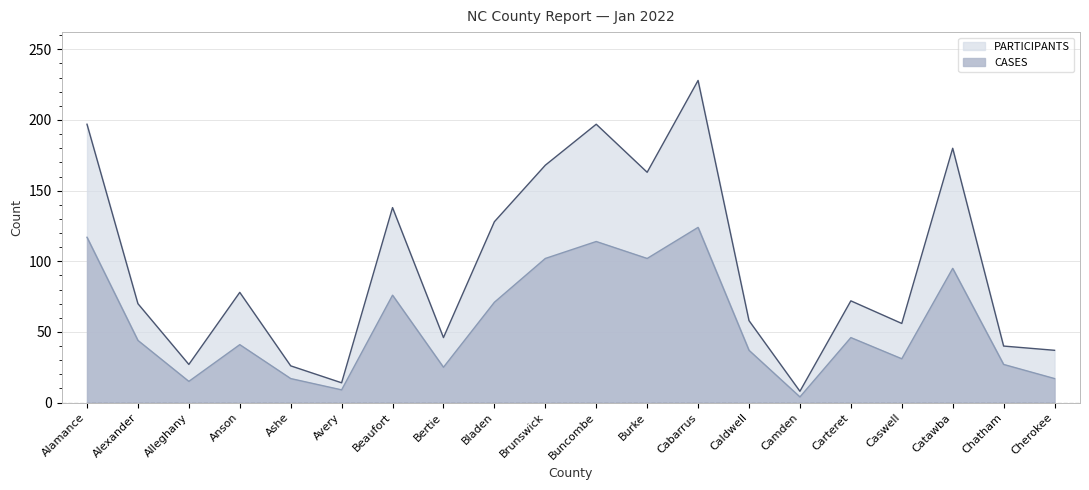

Is the value of PARTICIPANTS at Caswell greater than the value of CASES at Brunswick?

No